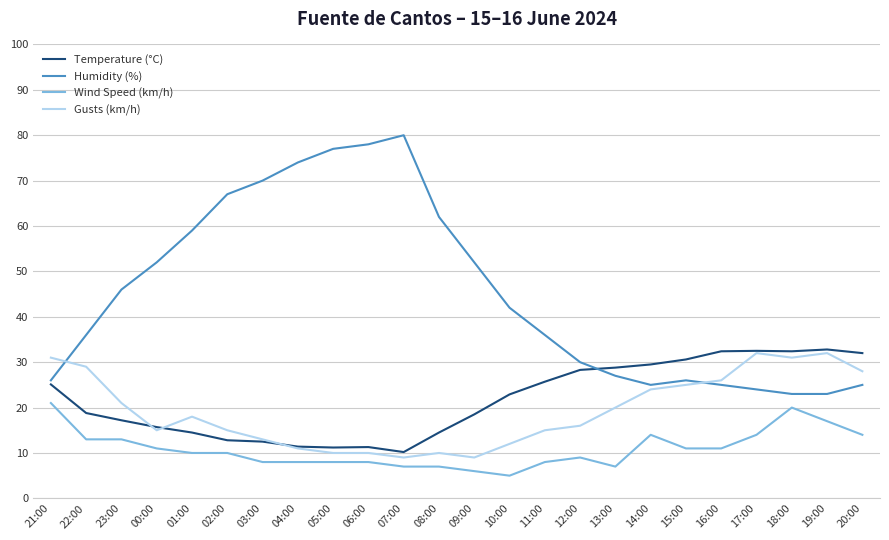

Rank the series at 22:00 from highest to lowest value.

Humidity (%), Gusts (km/h), Temperature (°C), Wind Speed (km/h)